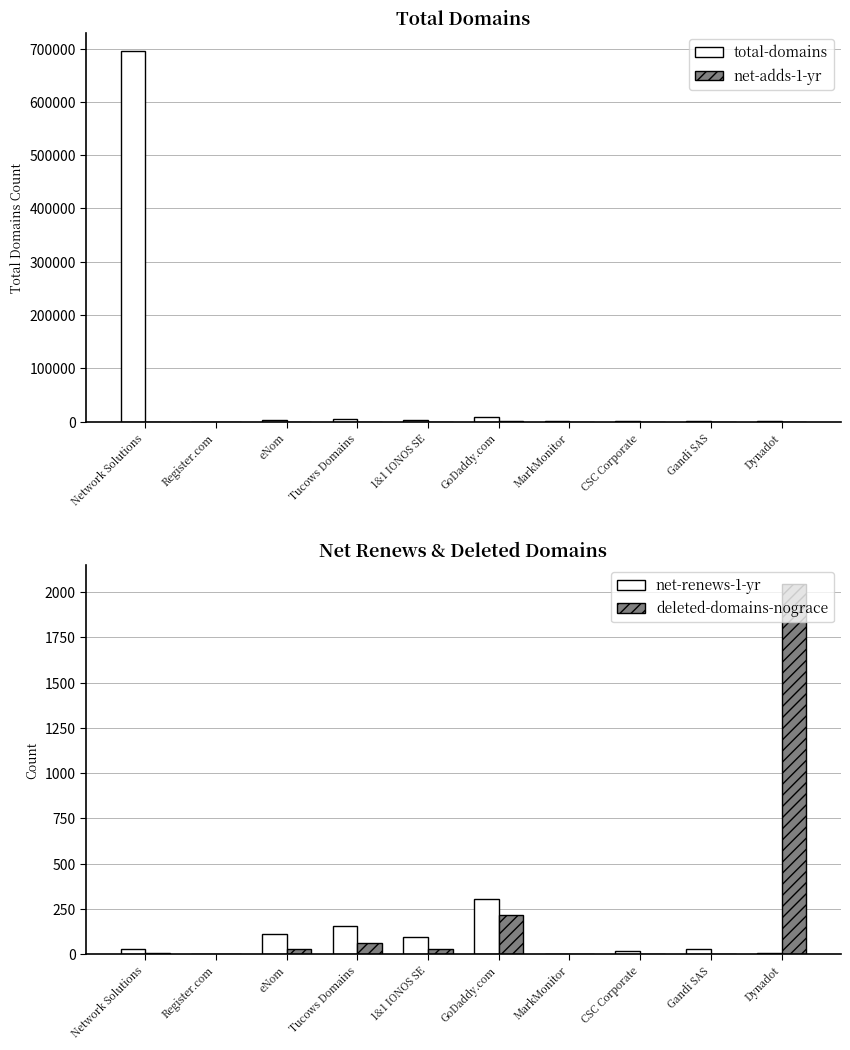

How many positive values does the deleted-domains-nograce series have?

8